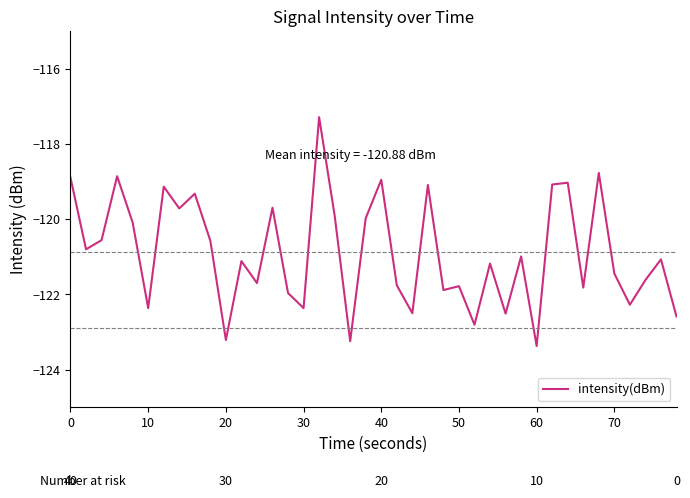

What is the greatest value displayed?

-117.3